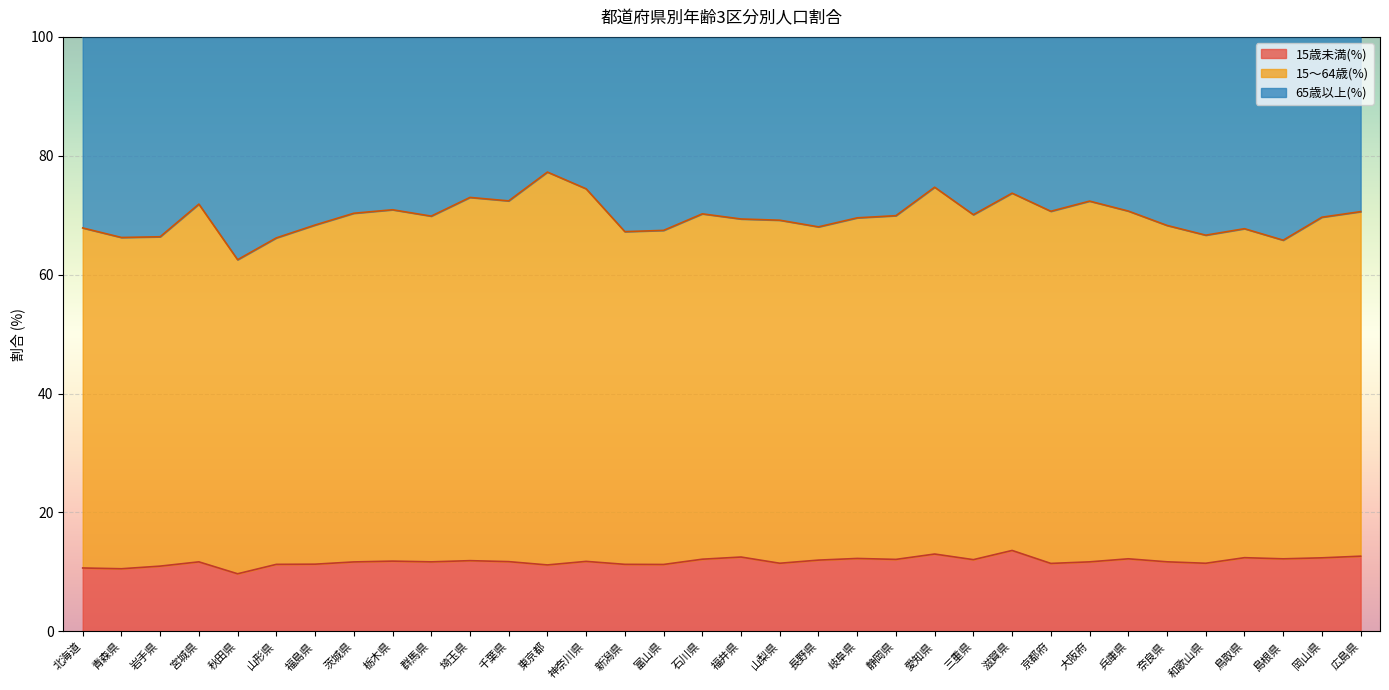

True or false: 15歳未満(%) has more than 2 interior local peaks.

True